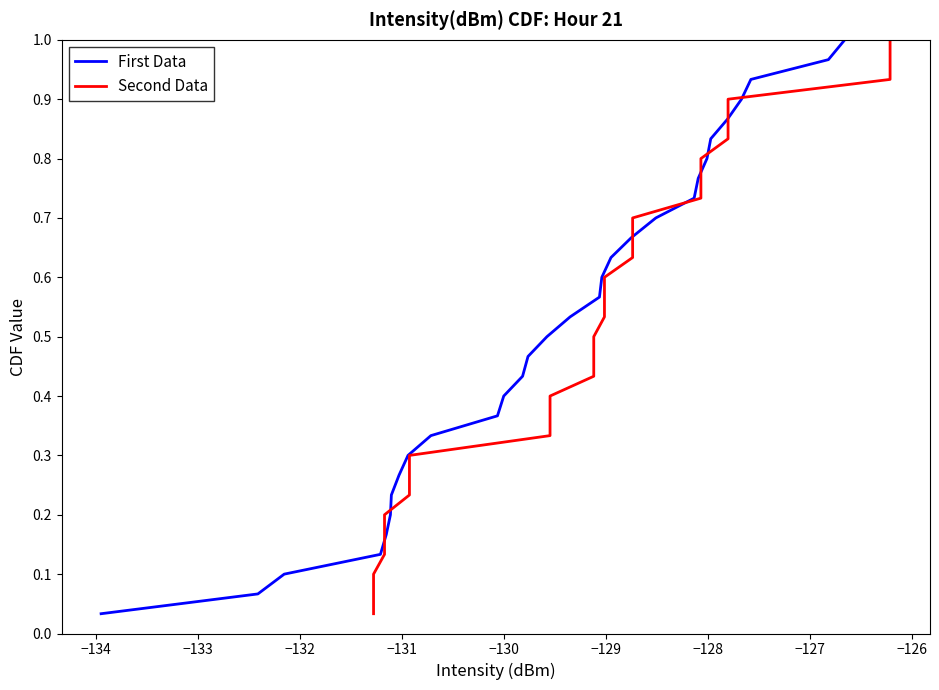

List the series in order of their peak value, lowest first.

First Data, Second Data